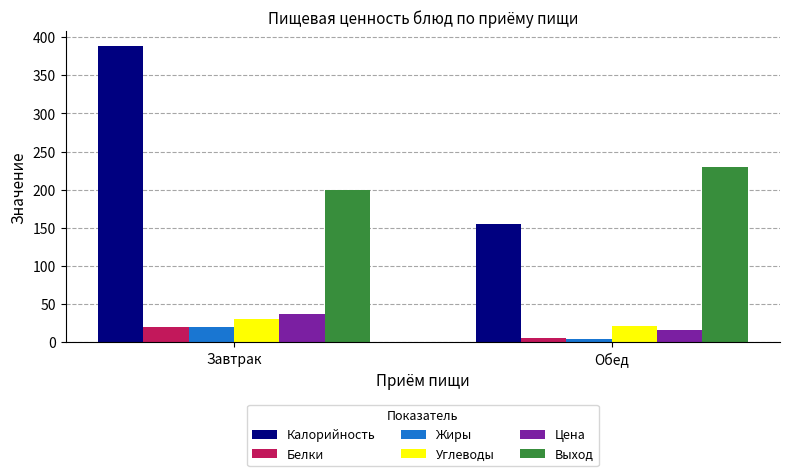

Rank the categories by Белки value from lowest to highest.

Обед, Завтрак